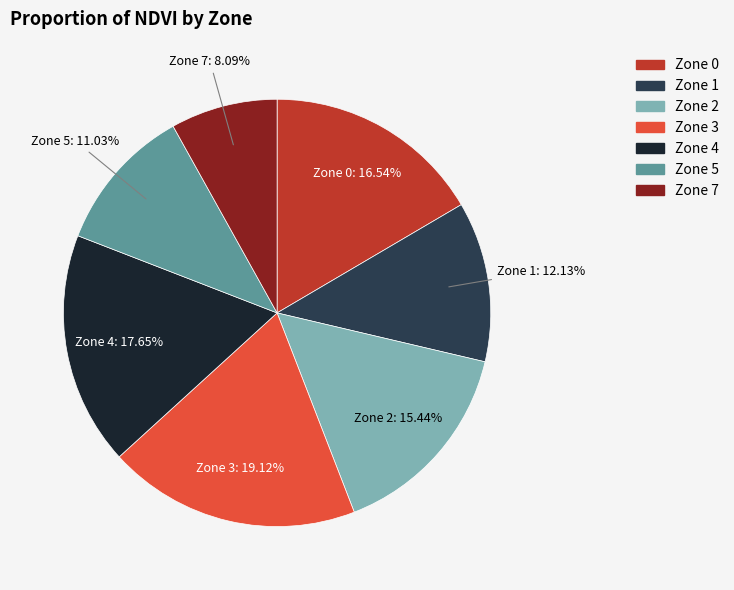

To the nearest percent, what is the difference between the Zone 4 and Zone 0 slice percentages?

1%